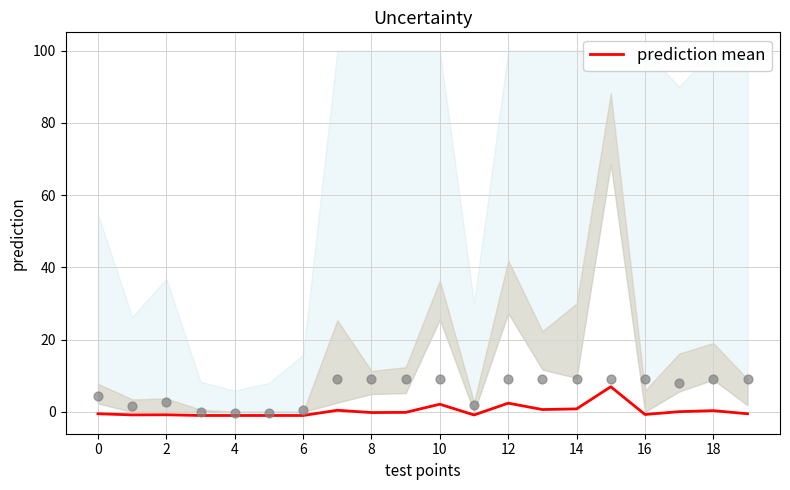

The prediction mean series shows 2.1 at 10. True or false?

True